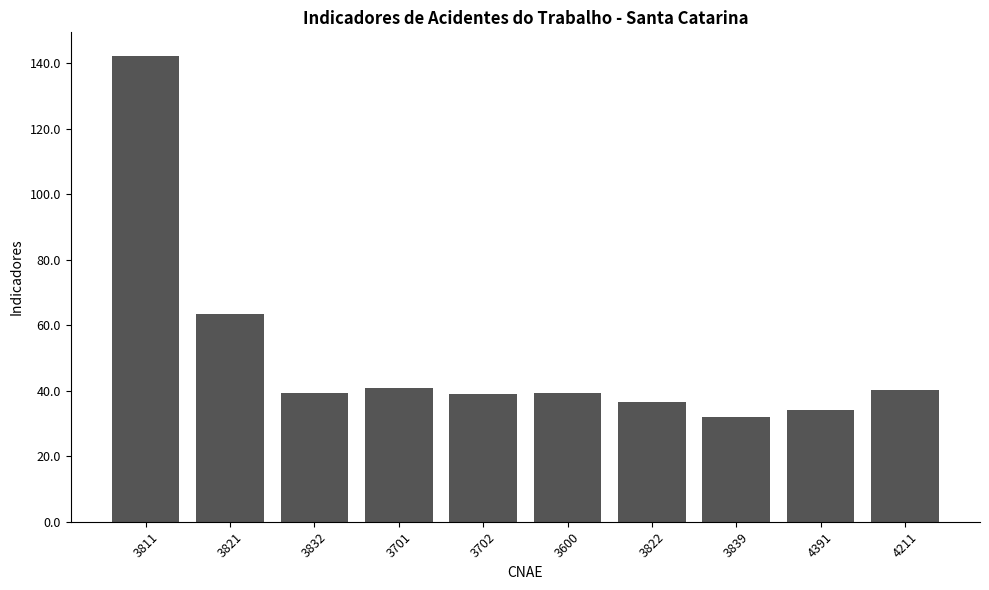

What is the minimum value shown in the chart?

31.9